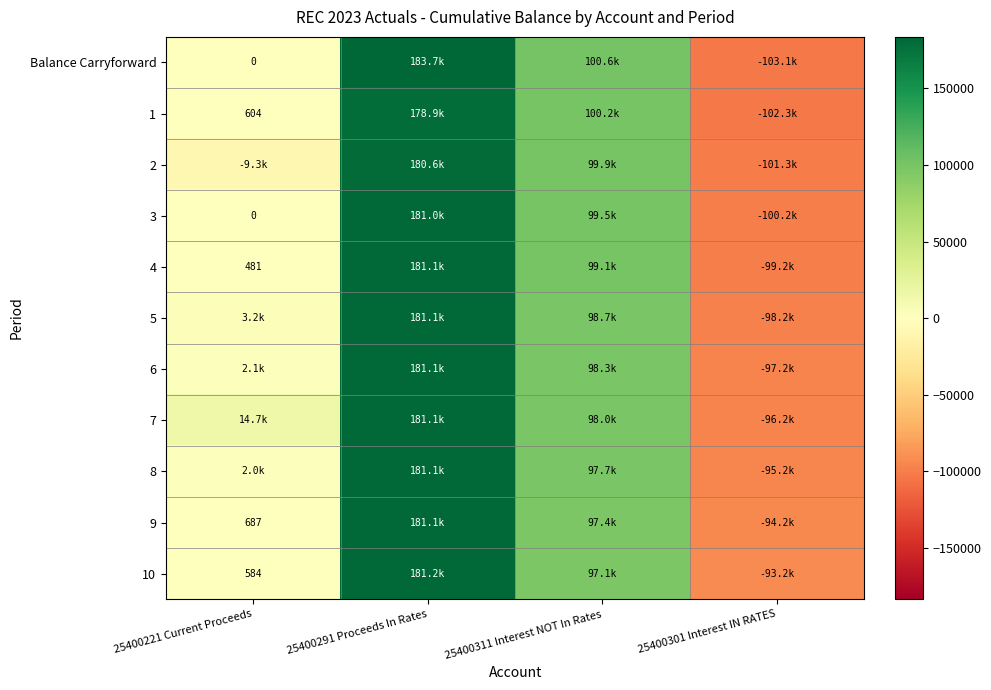

Rank the series at 25400301 Interest IN RATES from highest to lowest value.

10, 9, 8, 7, 6, 5, 4, 3, 2, 1, Balance Carryforward